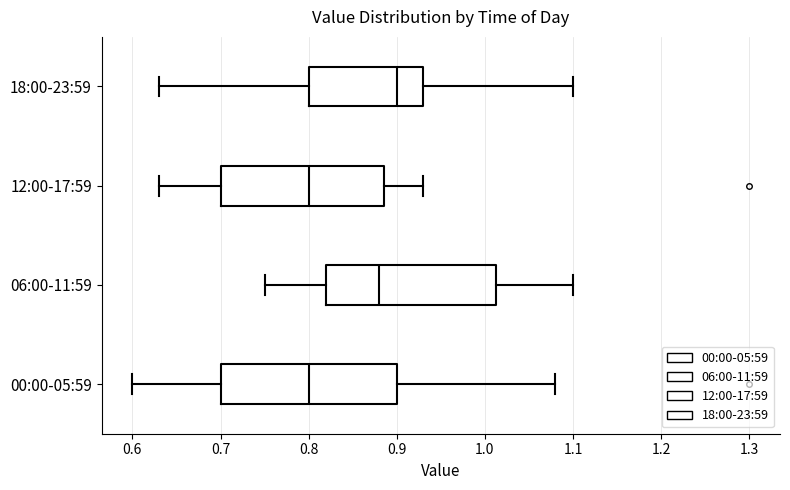

Where is the right edge of the box for 12:00-17:59 on the x-axis? The values are not printed on the chart, so give them approximately, as read against the axis.

0.89